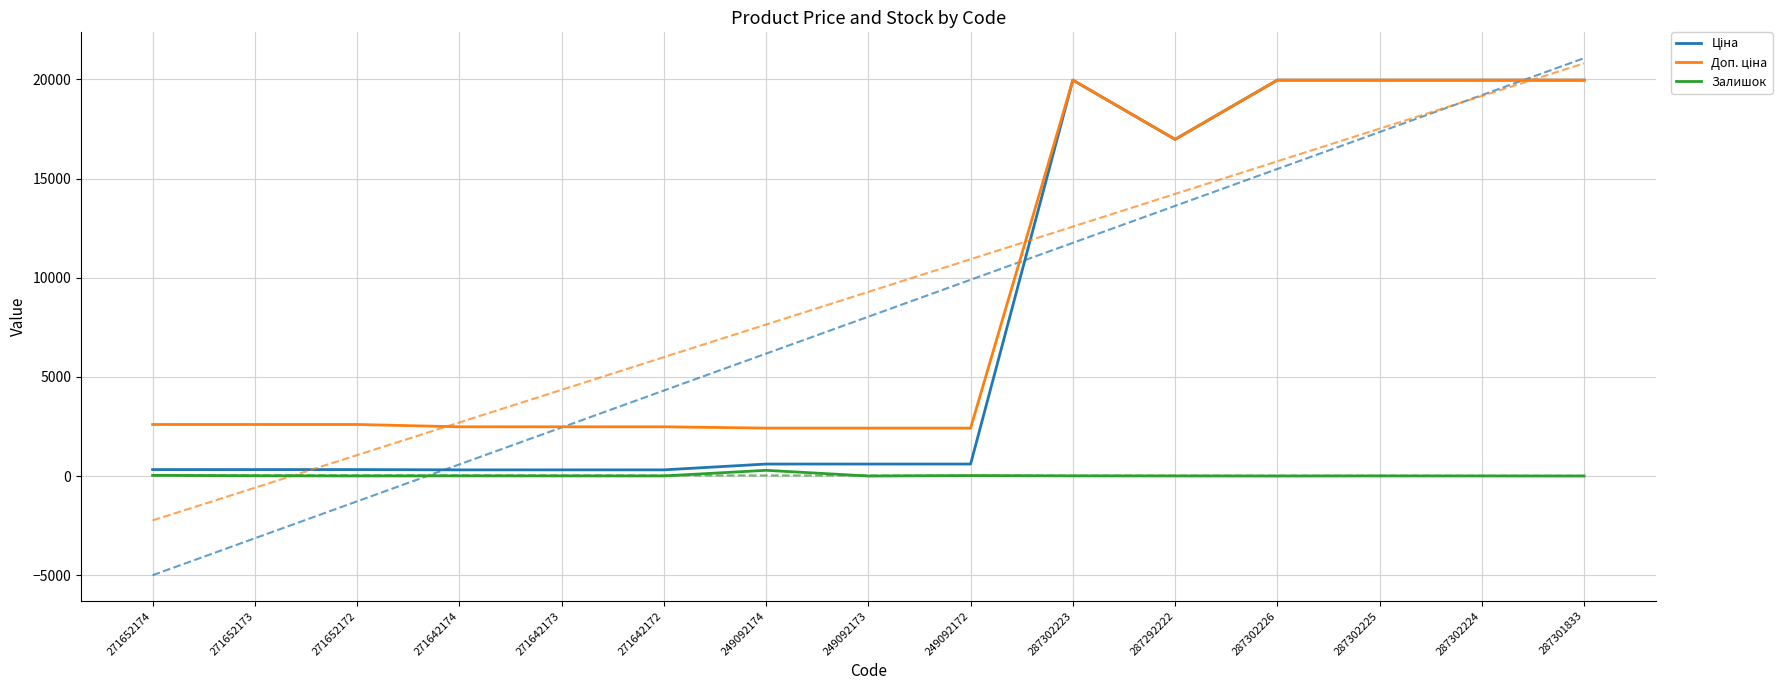

Does the chart display data point markers on the line(s)?

No